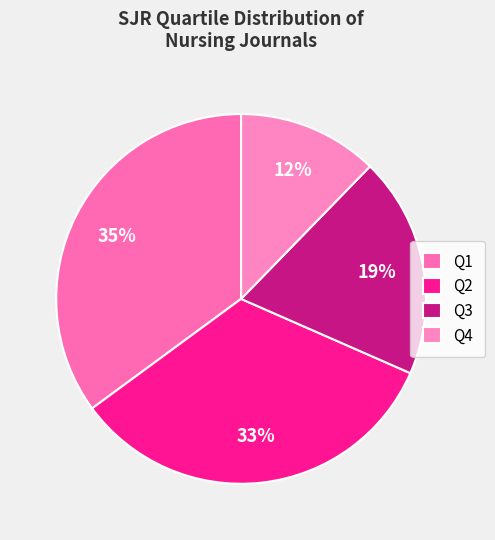

Approximately how many times larger is the value at Q1 compared to Q4?

2.9